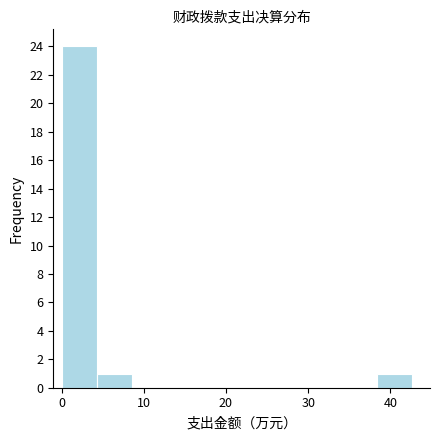

Reading left to right, transcribe this chart: for each bar, give the range it covers on the x-axis and its height. Neither the bar edges nor the heights are printed on the chart, so give them approximately, as read against the axes.

0 to 4: 24
4 to 9: 1
9 to 13: 0
13 to 17: 0
17 to 21: 0
21 to 26: 0
26 to 30: 0
30 to 34: 0
34 to 38: 0
38 to 43: 1